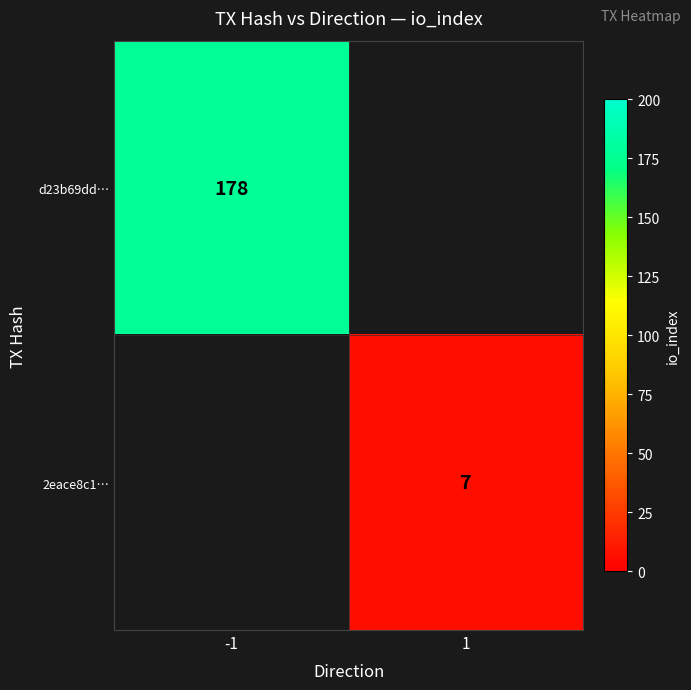

The 2eace8c1… series shows 2 at 1. True or false?

False